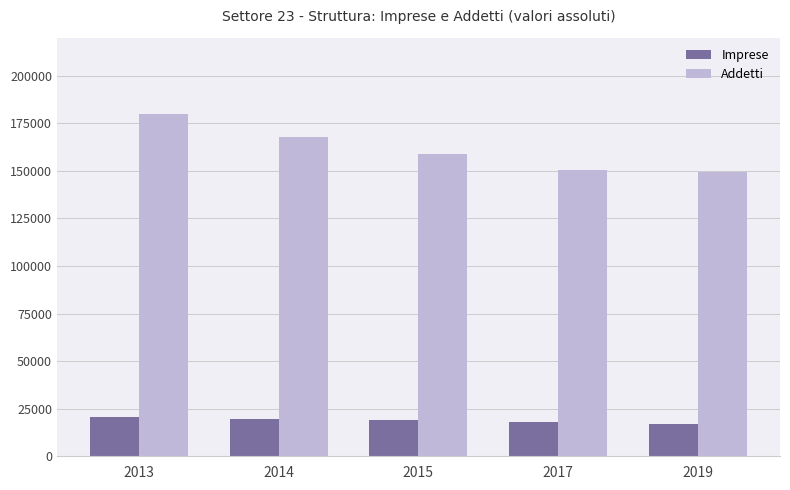

Which series has the widest spread of values?

Addetti